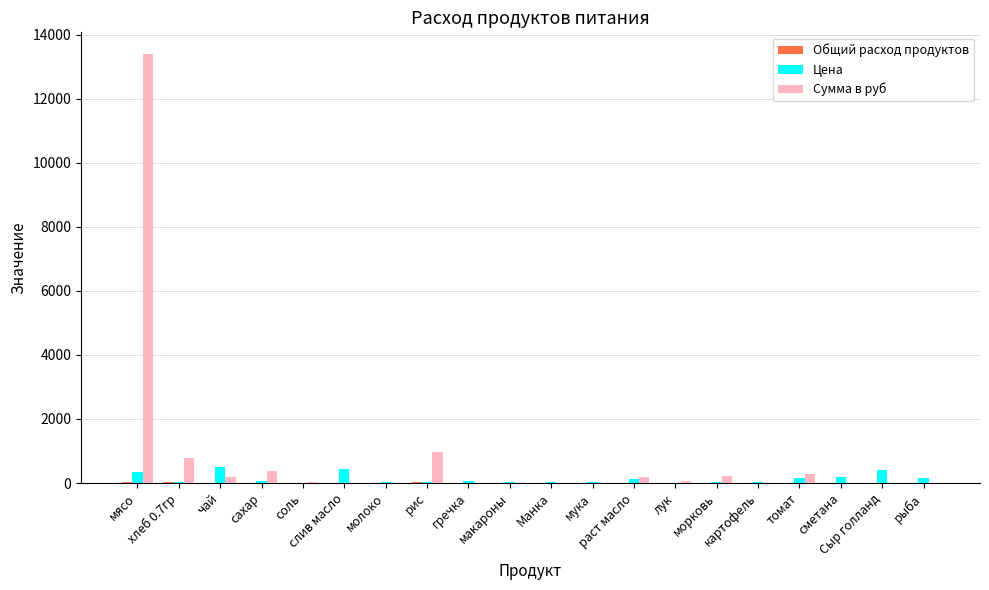

How many groups of bars are there?

20